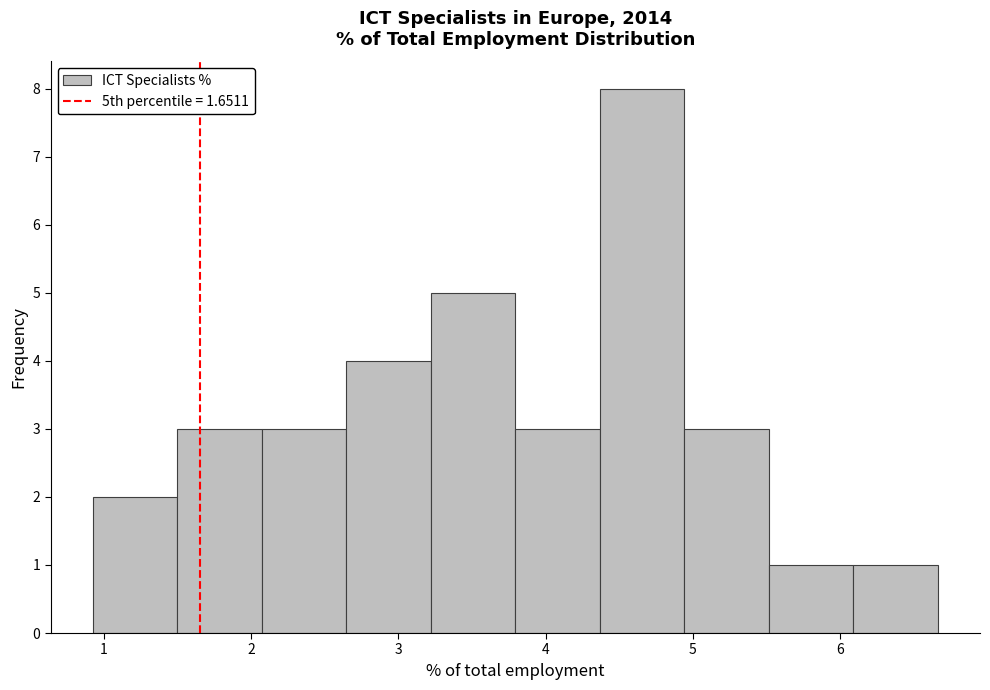

What is the height of the bar covering 3.8 to 4.4 on the x-axis? Neither the bar edges nor the heights are printed on the chart, so give them approximately, as read against the axes.

3